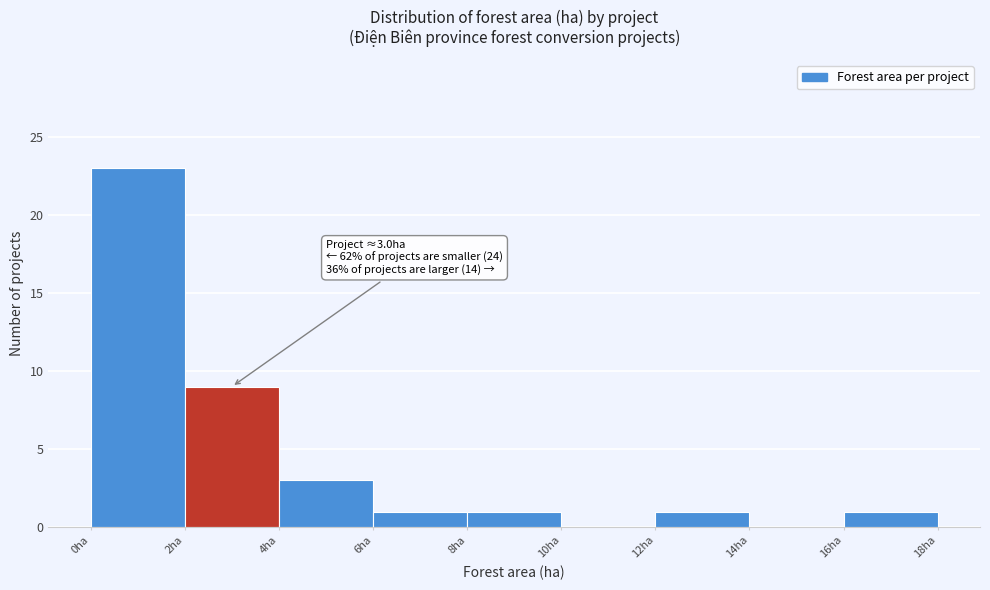

Which range on the x-axis has the tallest bar?

0 to 2